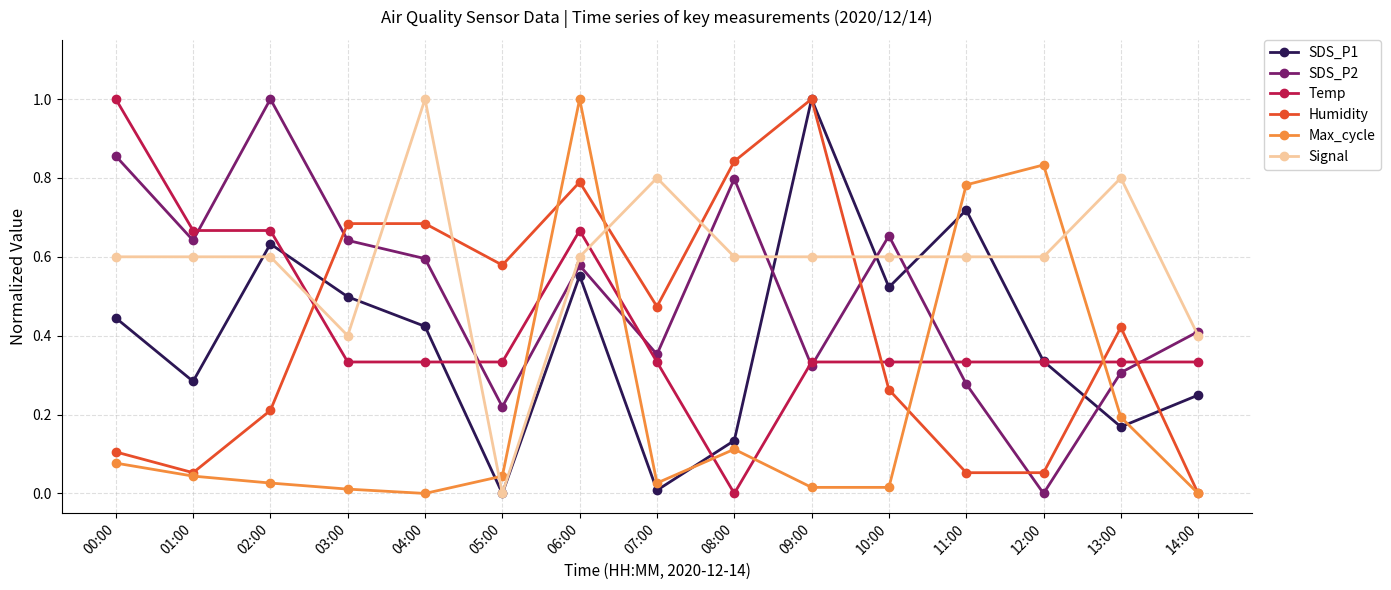

True or false: Max_cycle has more than 1 points higher than both neighbors.

True